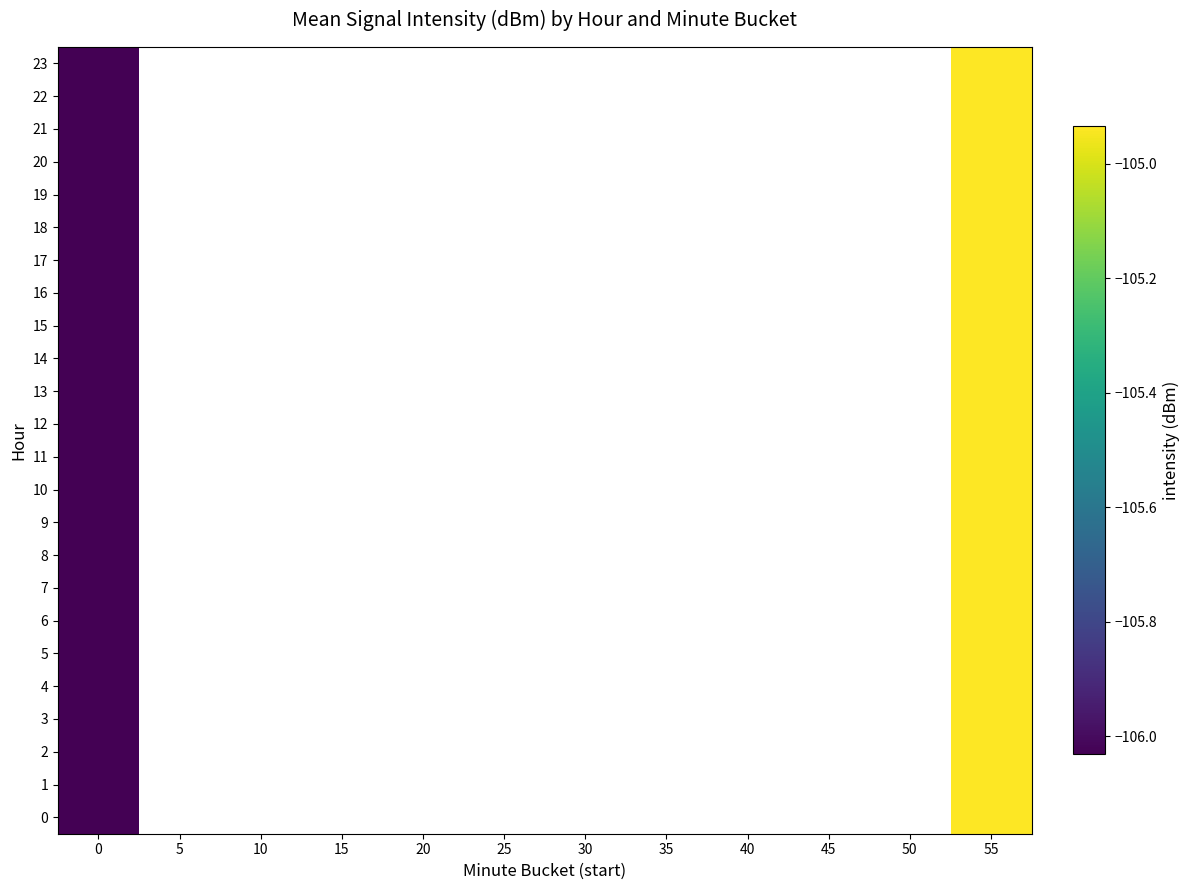

At which label does 0 reach its peak?

55